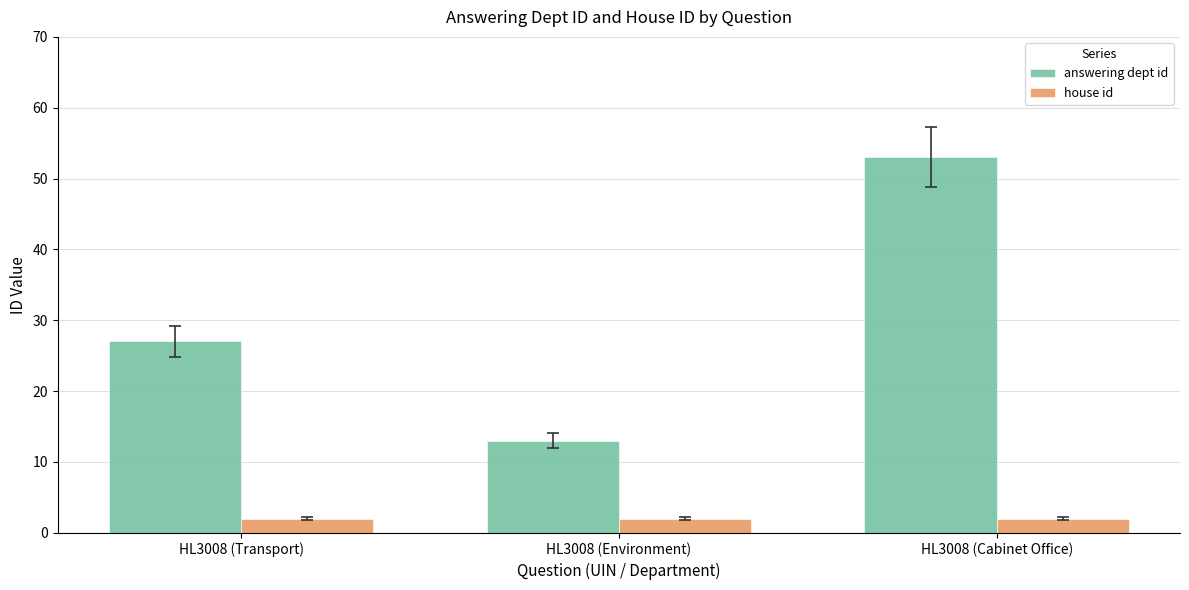

What is the label of the 3rd bar from the left?

HL3008 (Cabinet Office)